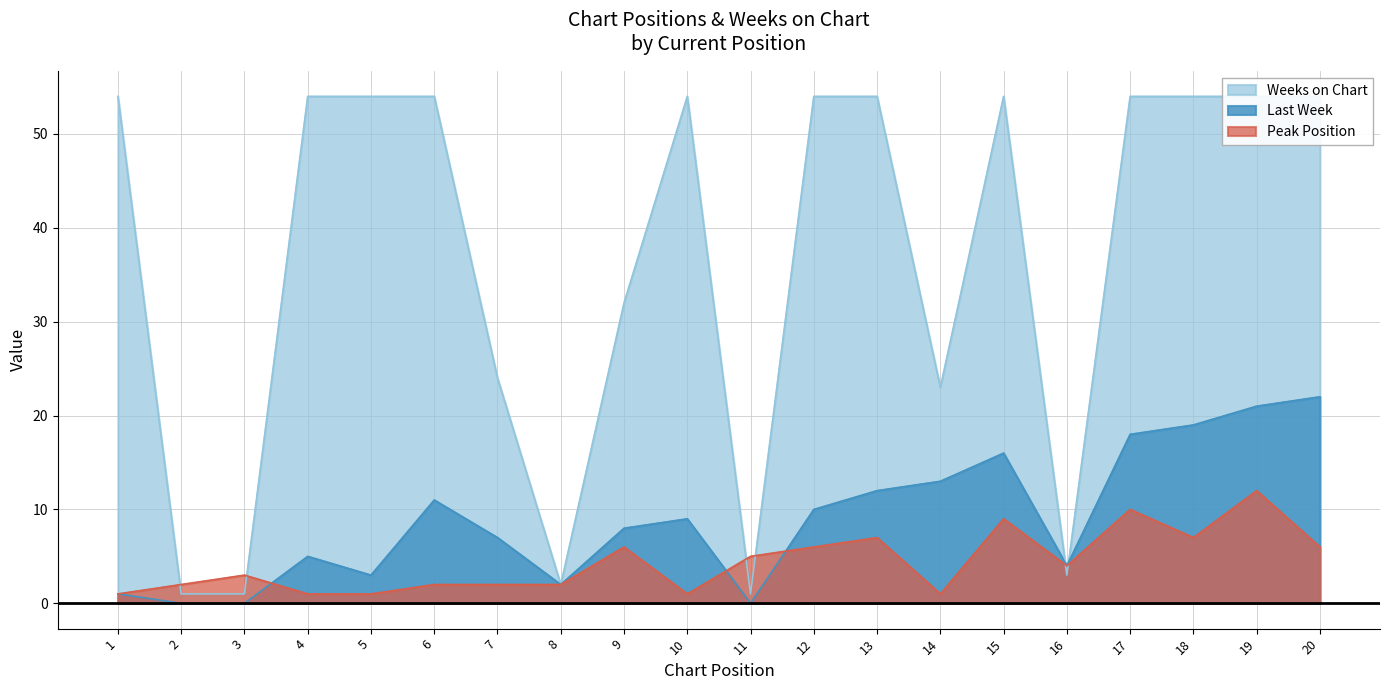

What is the sum of the Peak Position values at 4 and 13?

8